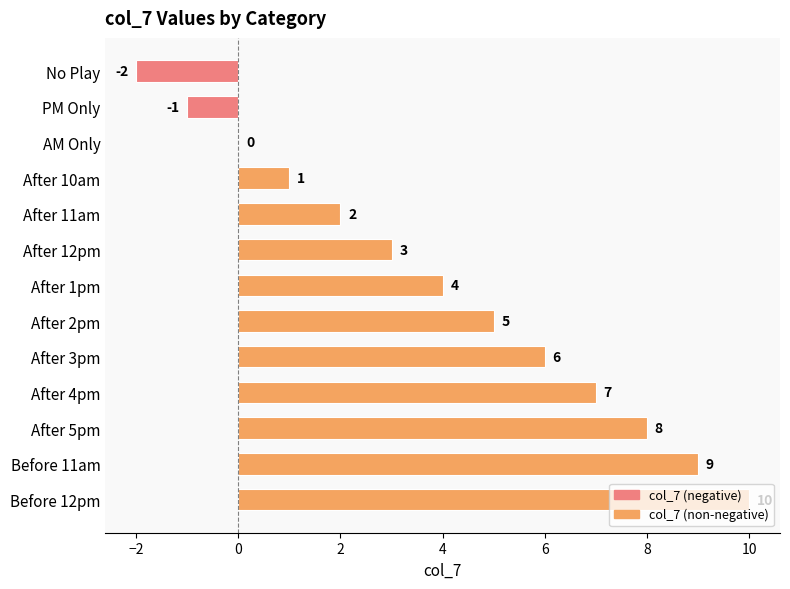

Which label corresponds to the largest value in the chart?

Before 12pm